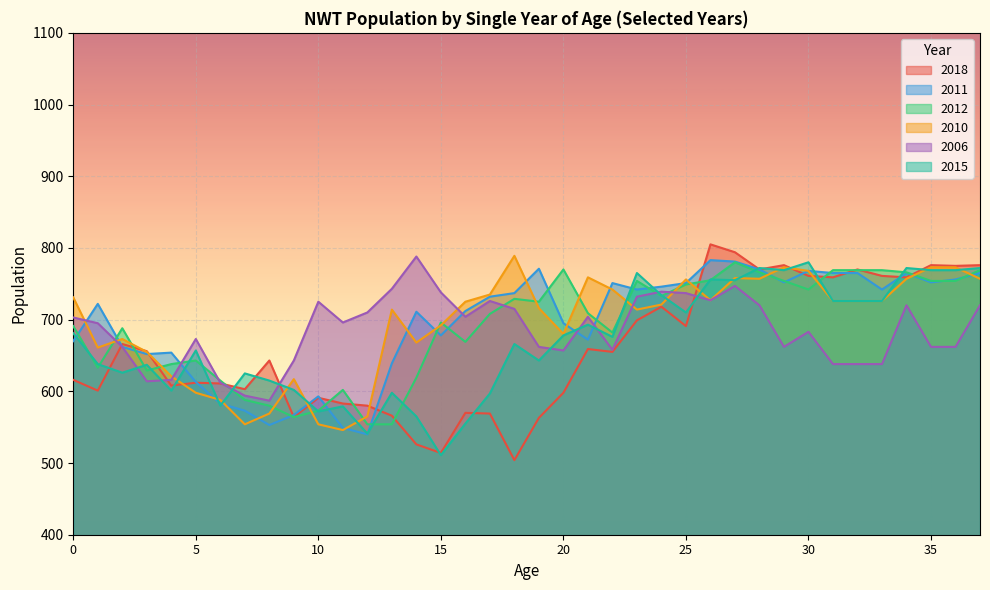

The 2018 series shows 718 at 24. True or false?

True